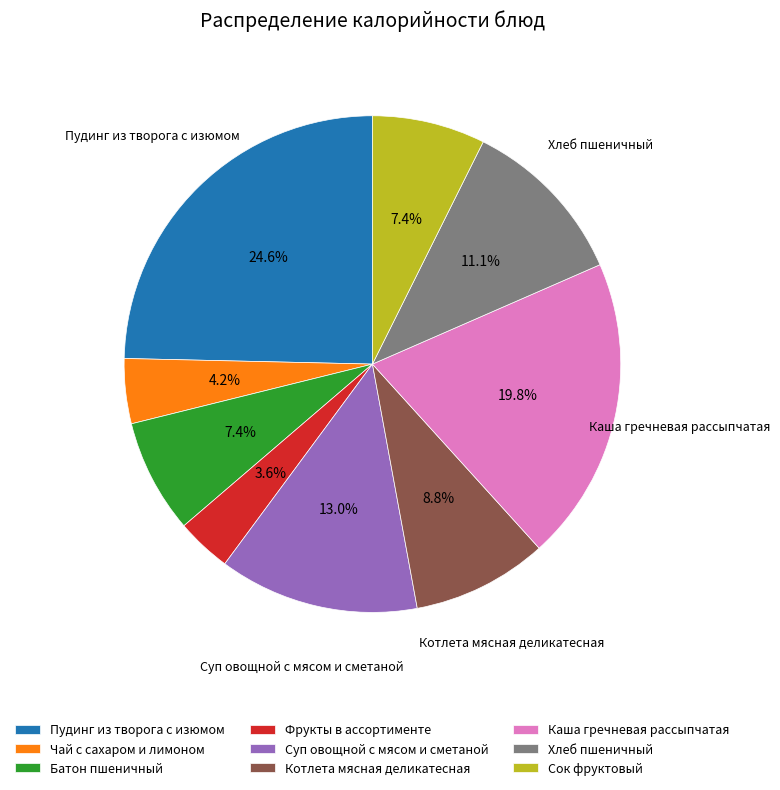

Count the number of slices in the pie.

9